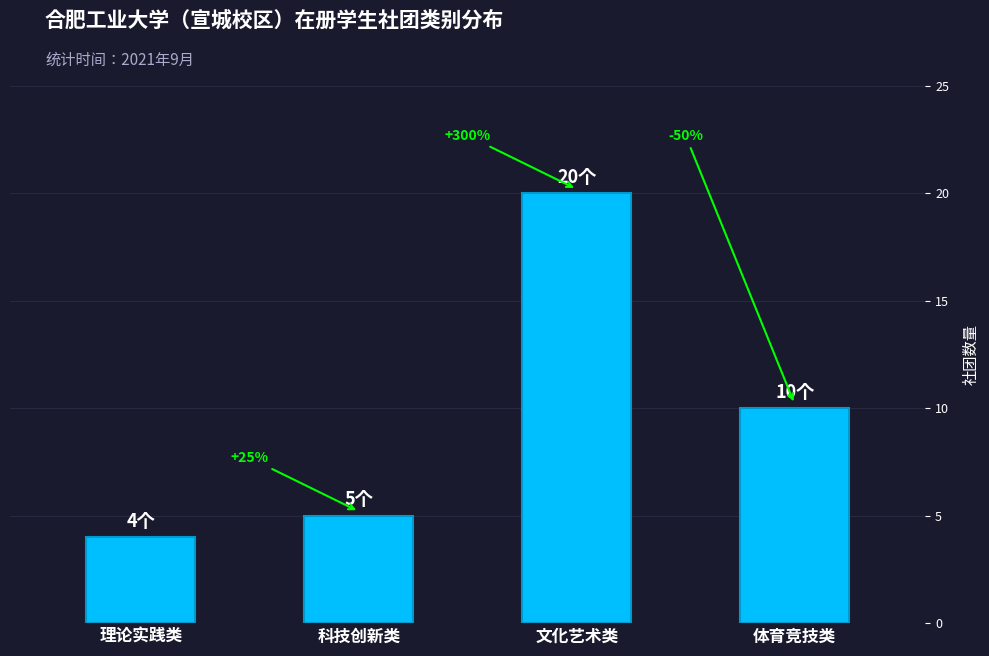

How many bars are there in total?

4